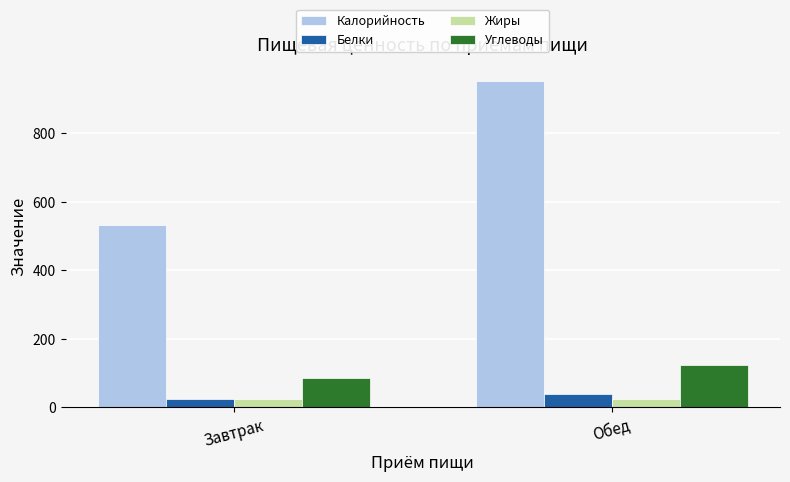

At which category is the sum across all series the highest?

Обед